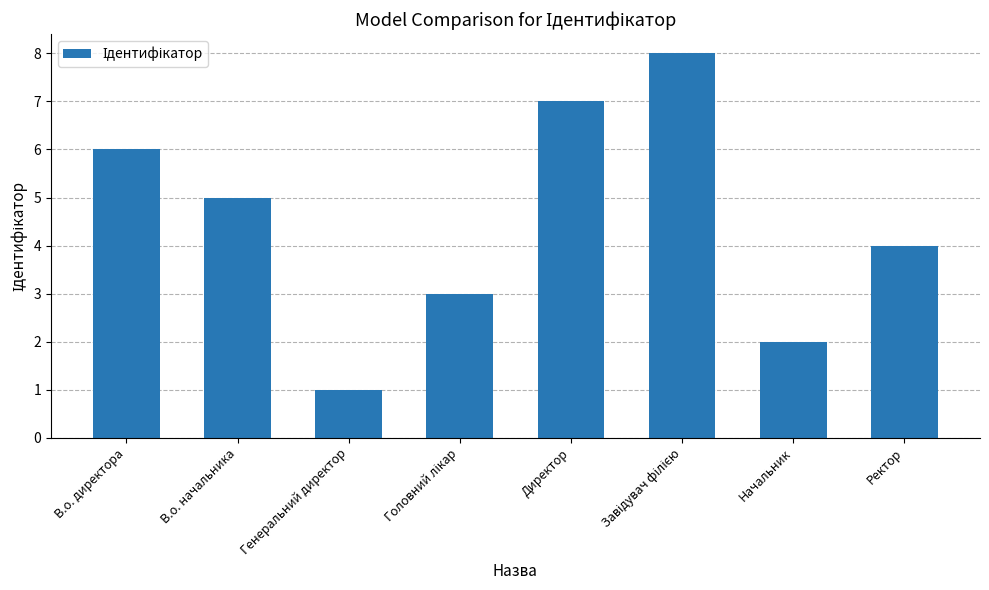

Are the bars horizontal?

No